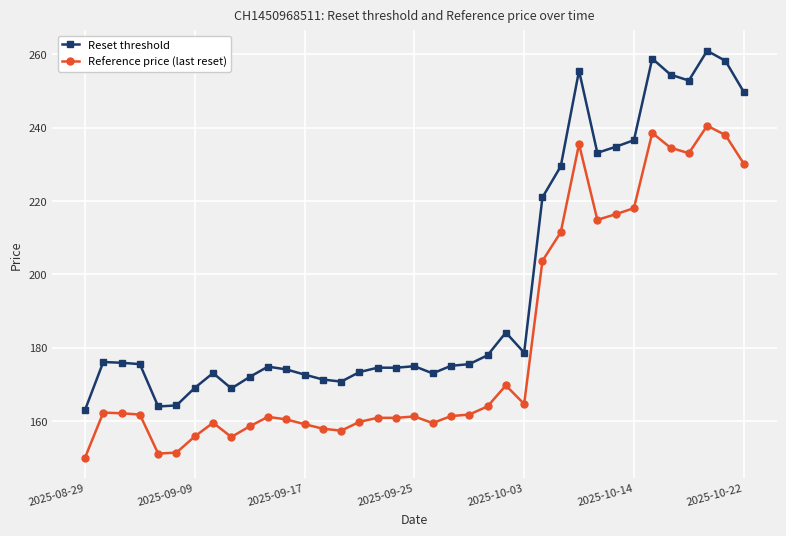

True or false: Reset threshold and Reference price (last reset) intersect in this chart.

False